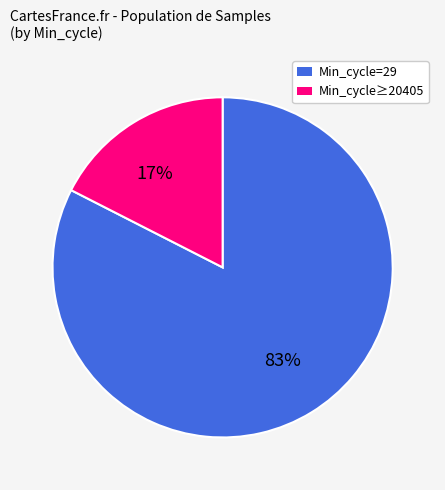

What percentage is the Min_cycle≥20405 slice, to the nearest percent?

17%